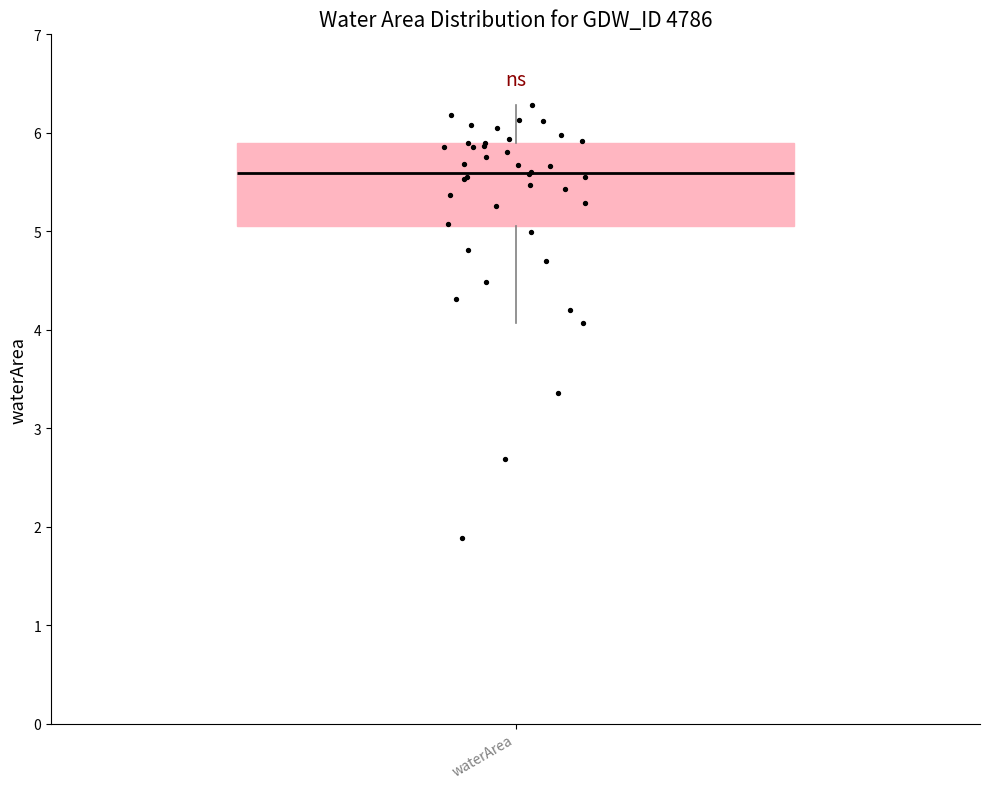

Where is the lower edge of the box for waterArea on the y-axis? The values are not printed on the chart, so give them approximately, as read against the axis.

5.1